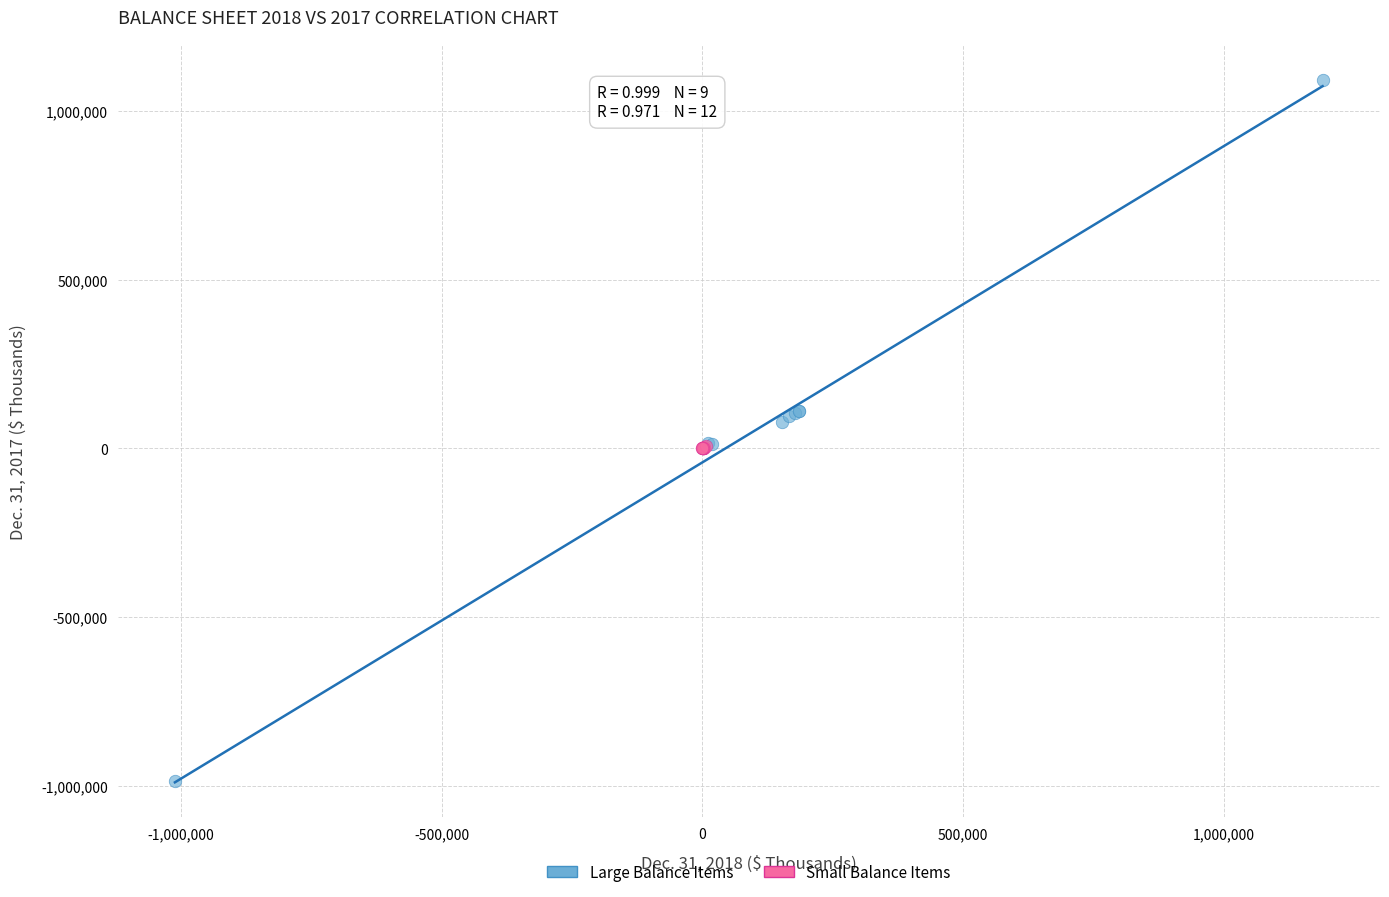

Which series has the widest spread of Y values?

Large Balance Items